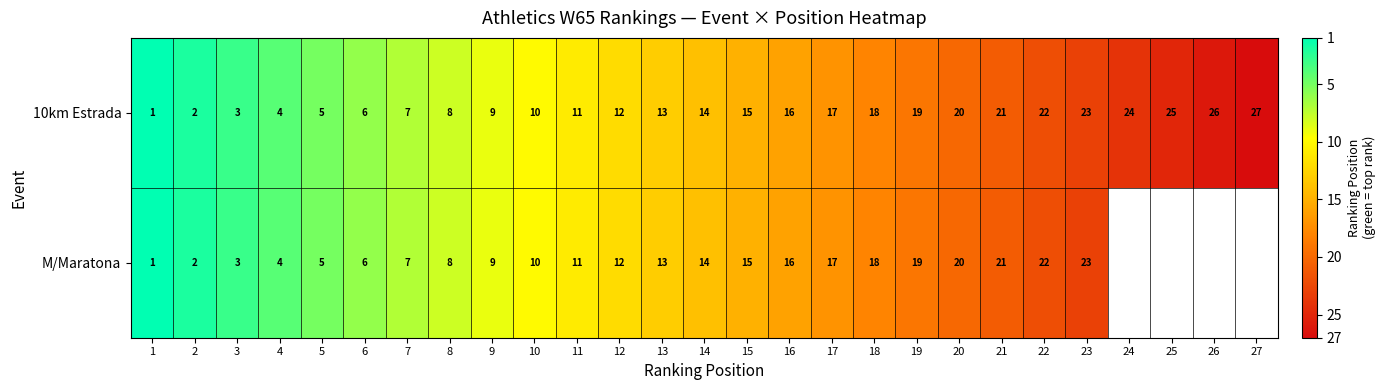

What is the difference between the 10km Estrada values at 11 and 15?

4